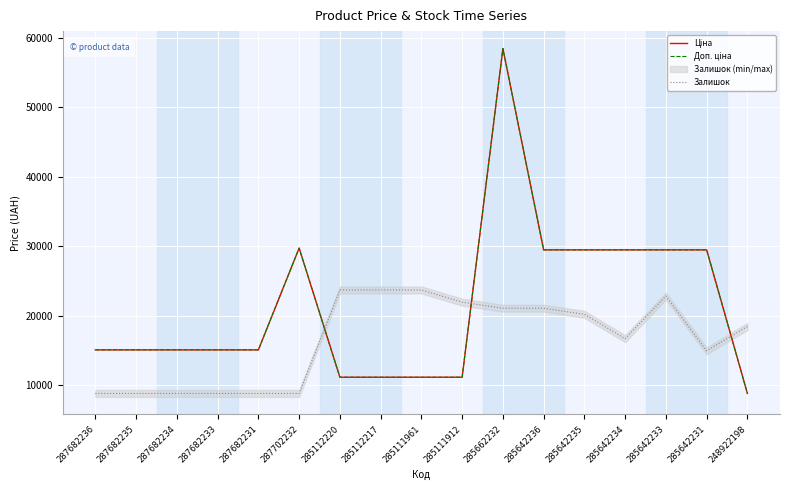

What is the difference between the maximum and minimum values in the Ціна series?

49569.9